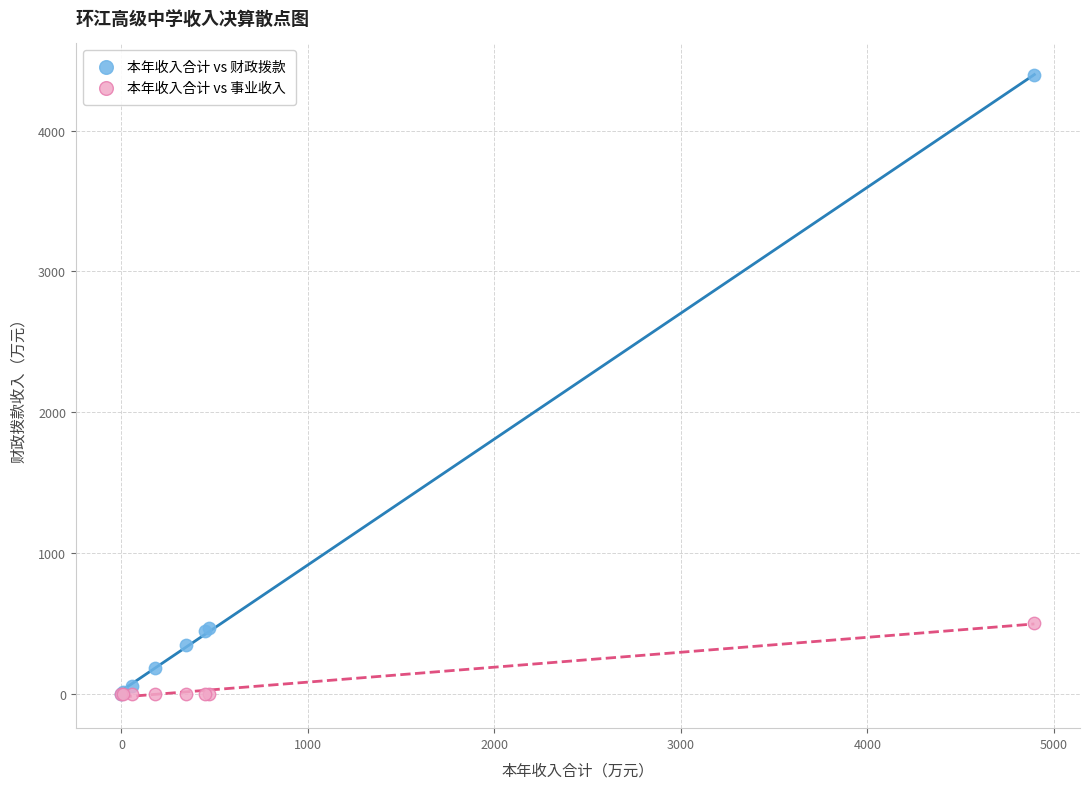

What are all the series names shown in the legend?

本年收入合计 vs 财政拨款, 本年收入合计 vs 事业收入